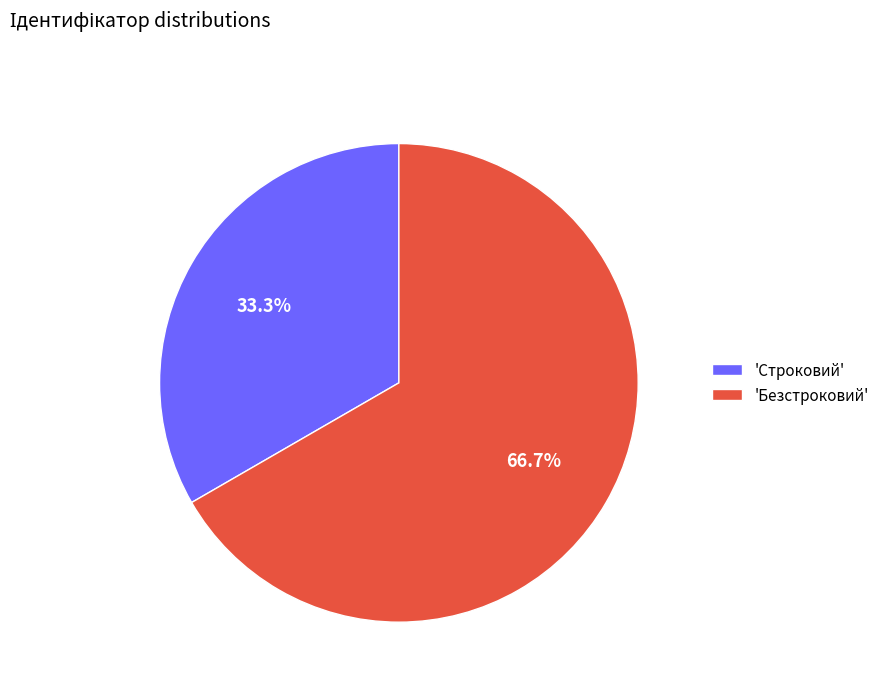

Approximately how many times larger is the value at 'Безстроковий' compared to 'Строковий'?

2.0